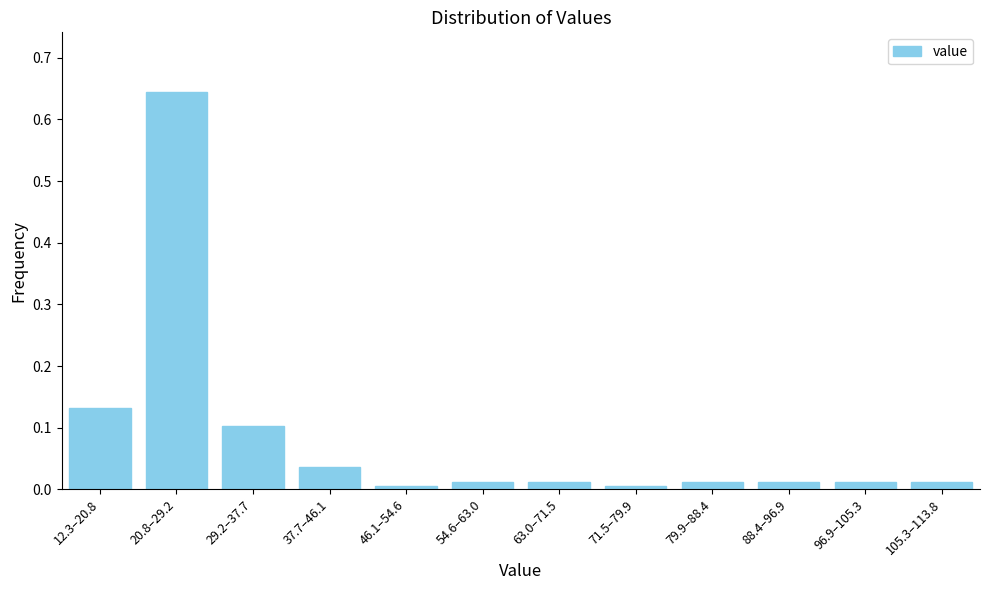

At which category does the chart reach its peak across all series?

20.8–29.2